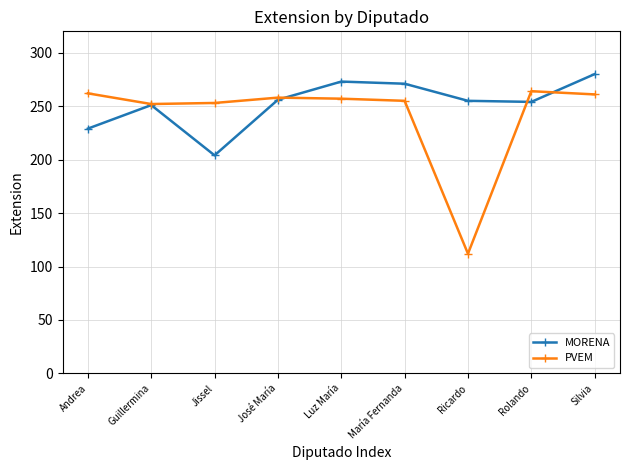

What are all the series names shown in the legend?

MORENA, PVEM